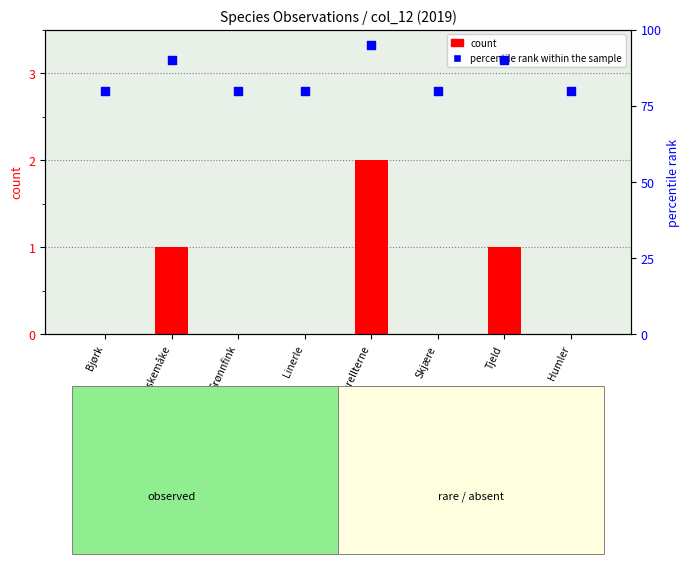

Which series reaches the maximum Y coordinate?

percentile rank within the sample